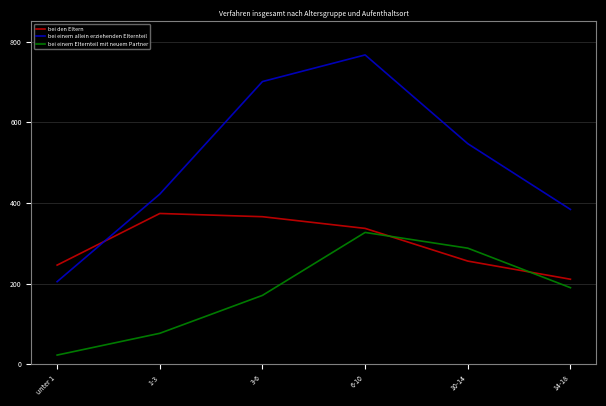

Does the chart have visible grid lines?

Yes